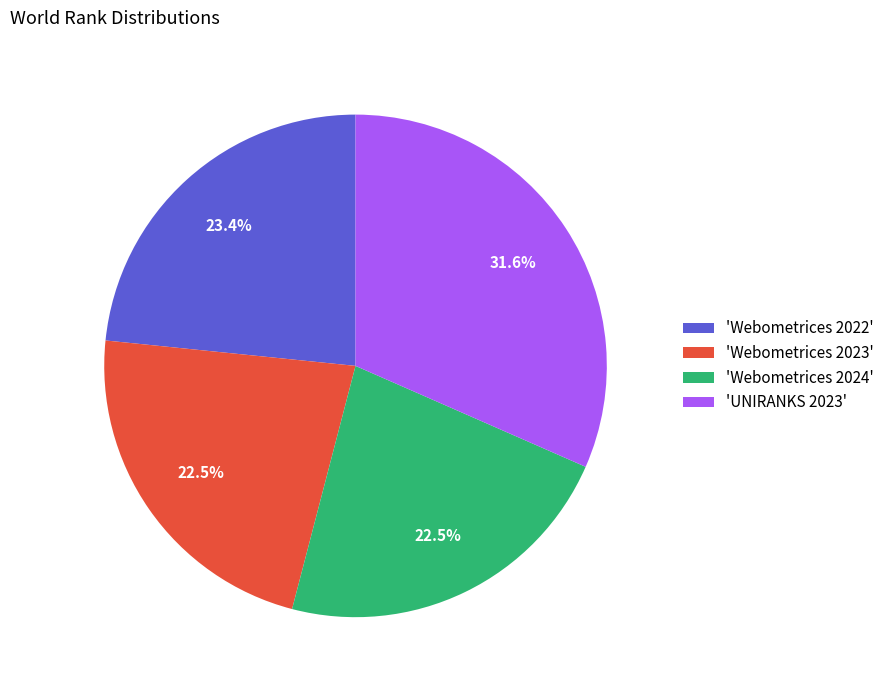

What is the ratio of the value at 'Webometrices 2023' to the value at 'Webometrices 2022'?

1.0